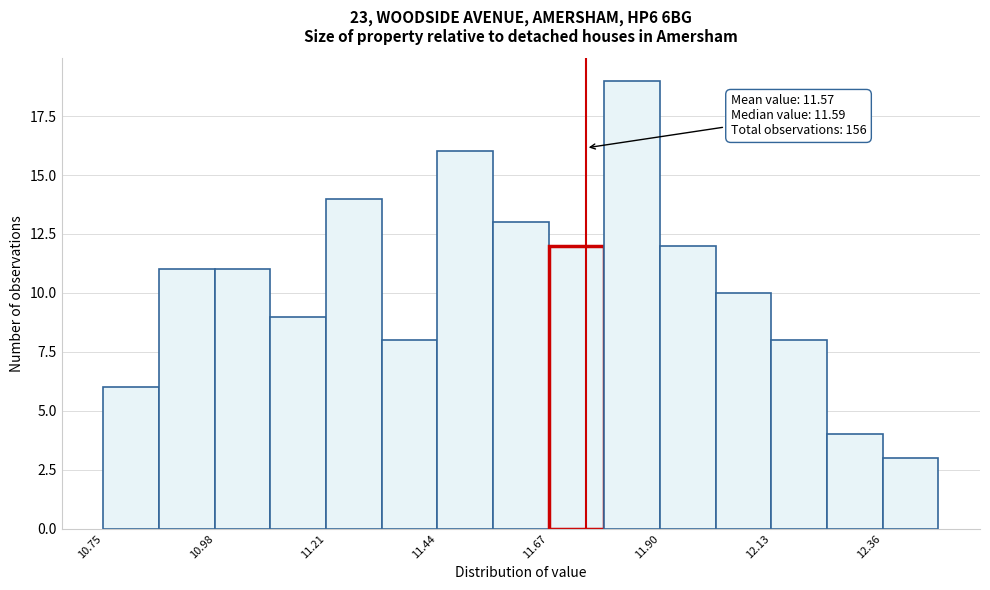

Around what value on the x-axis is the tallest bar? Give the approximate position of its centre, as read against the axis.

11.85